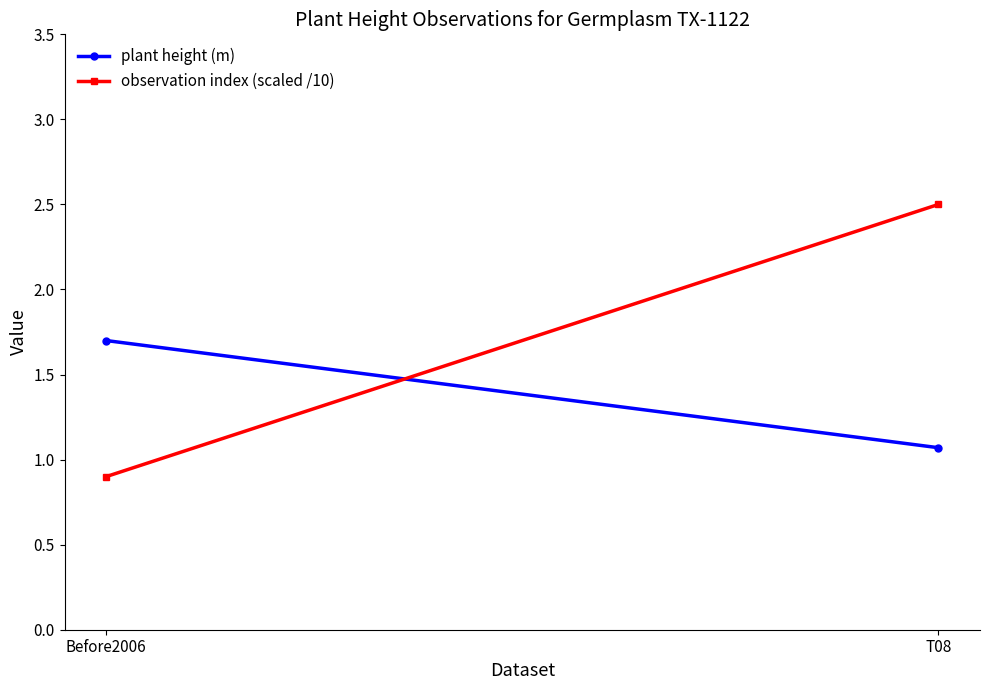

What are all the series names shown in the legend?

plant height (m), observation index (scaled /10)